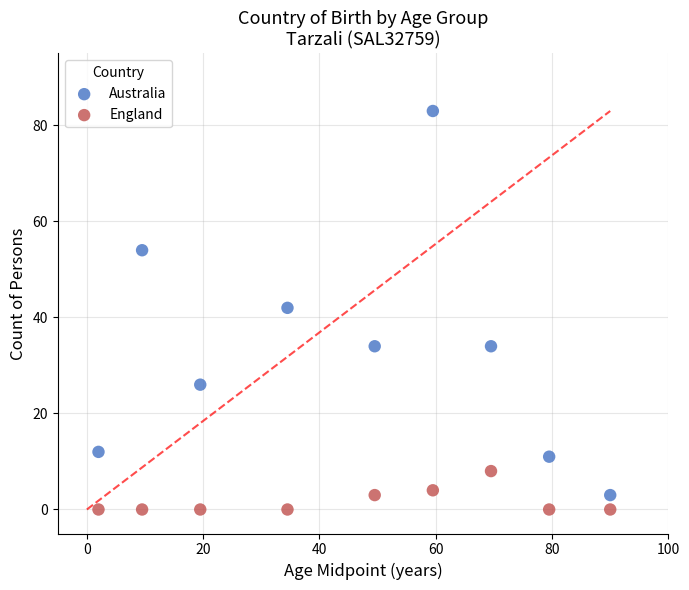

Which series has the widest spread of Y values?

Australia